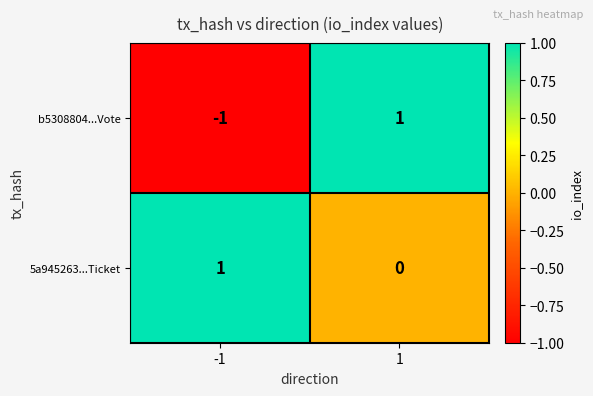

List the labels in order of 5a945263...Ticket value, largest first.

-1, 1